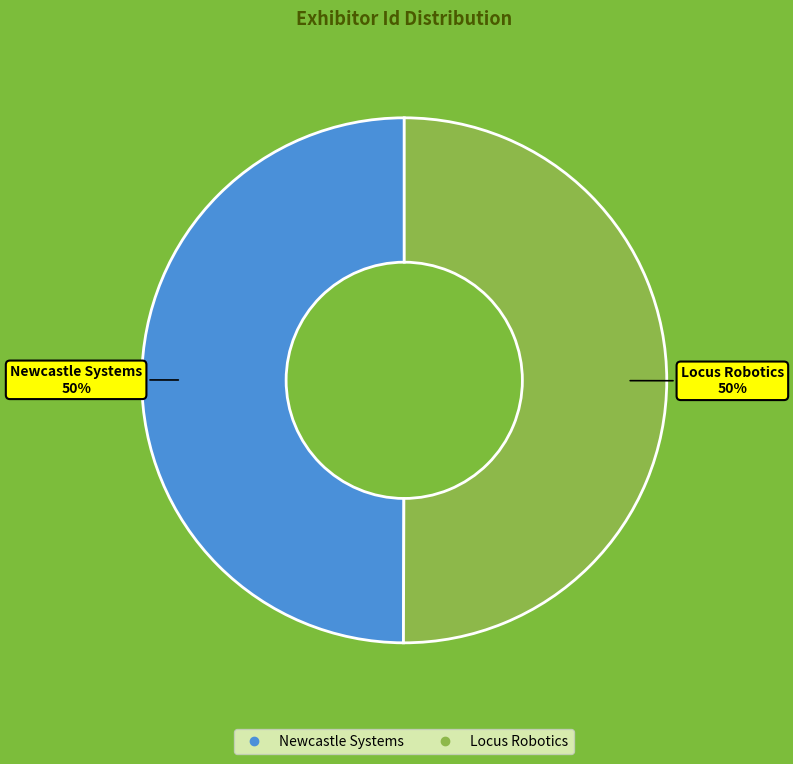

How many segments does this pie chart have?

2